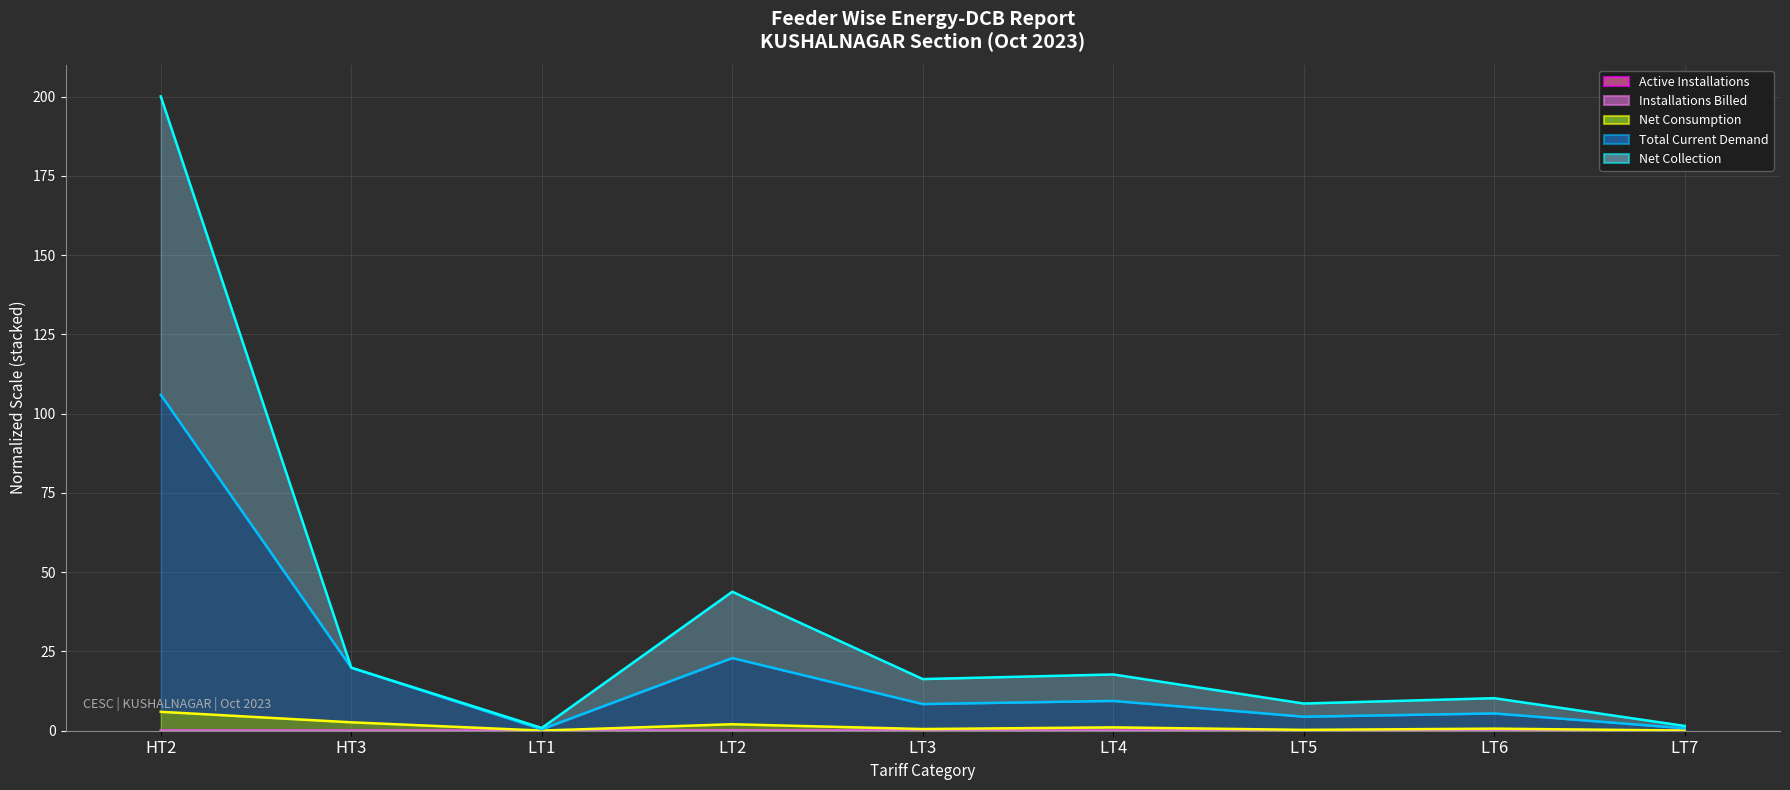

What is the difference between the Installations Billed (line) values at LT2 and LT1?

0.1